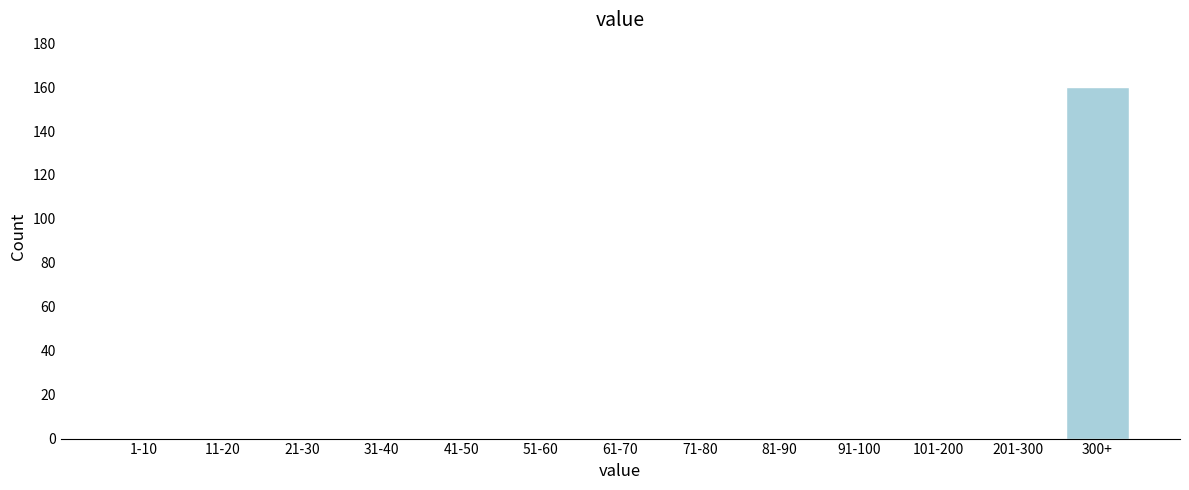

Reading left to right, extract all data points from this chart.

1-10=0	11-20=0	21-30=0	31-40=0	41-50=0	51-60=0	61-70=0	71-80=0	81-90=0	91-100=0	101-200=0	201-300=0	300+=160